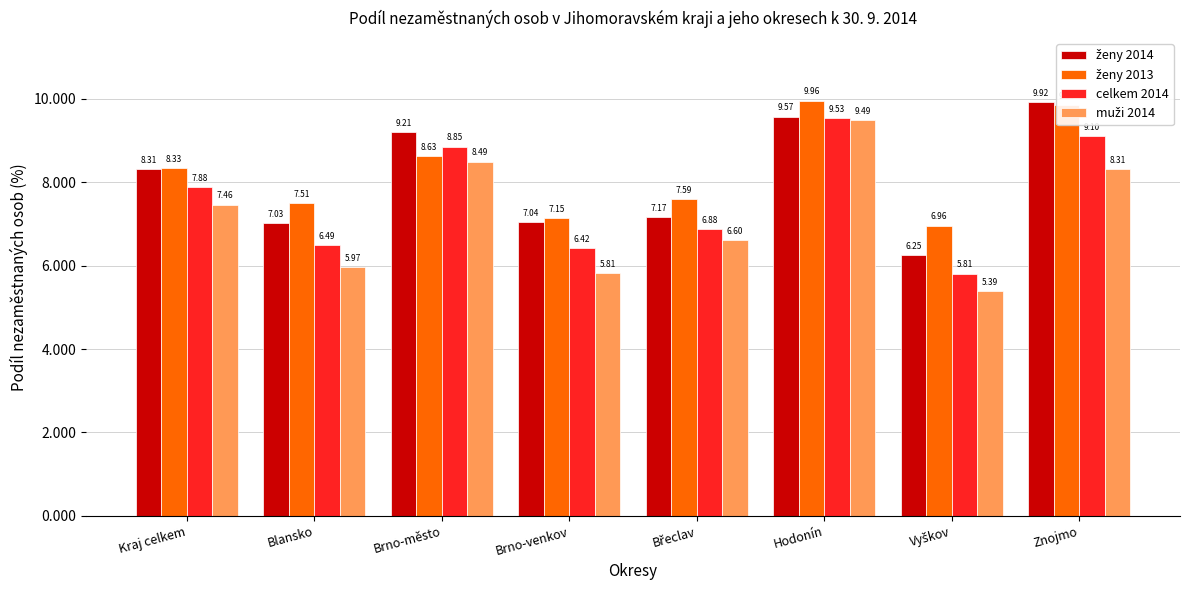

At which category is the sum across all series the highest?

Hodonín